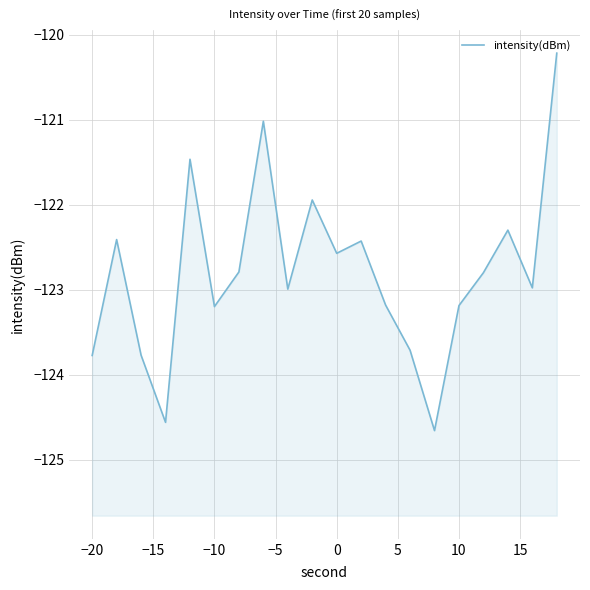

The value at 14 is -209.7. True or false?

False